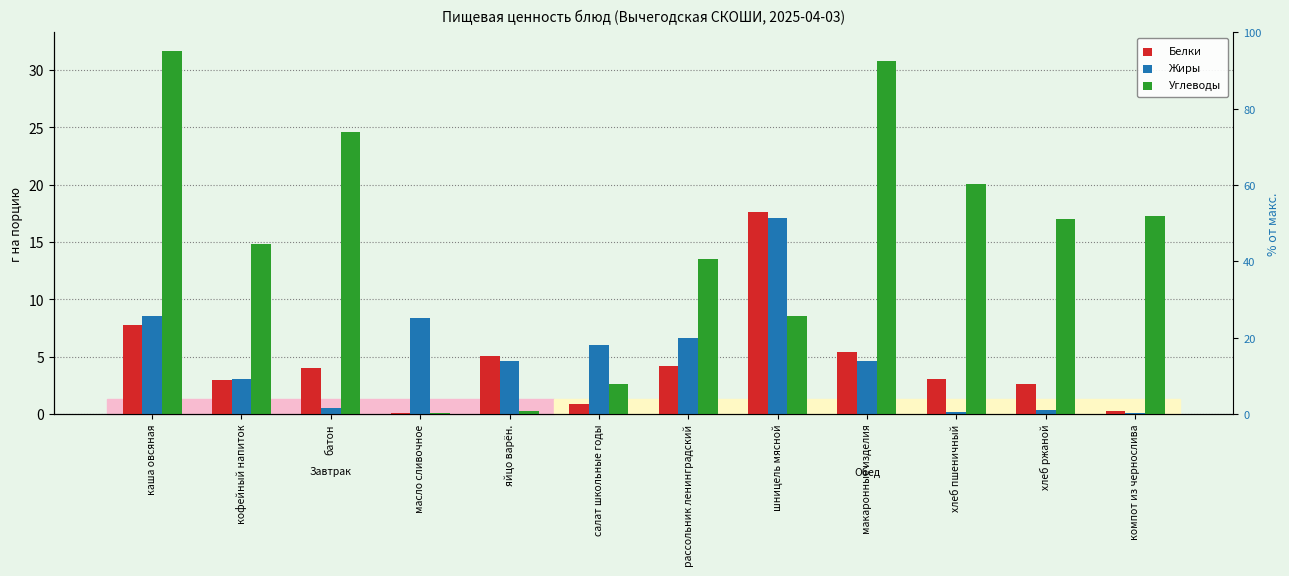

The value of Белки at яйцо варён. is 9.1. True or false?

False